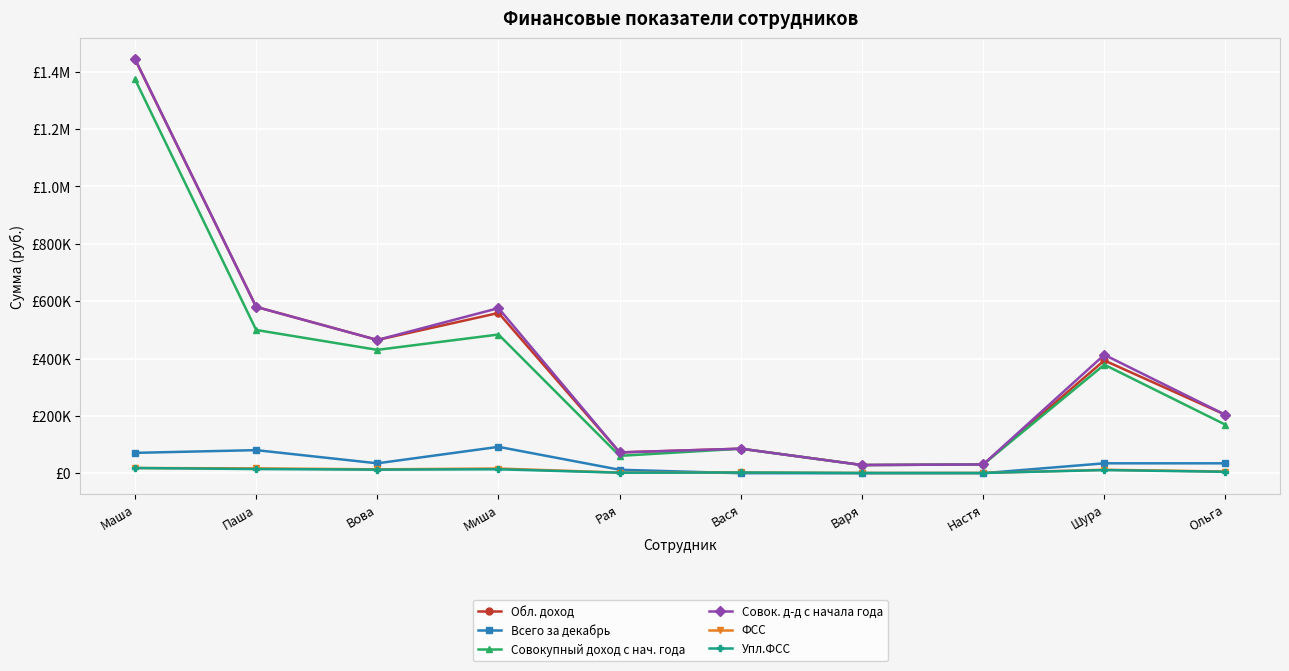

Is this an area chart (filled region under the line)?

No